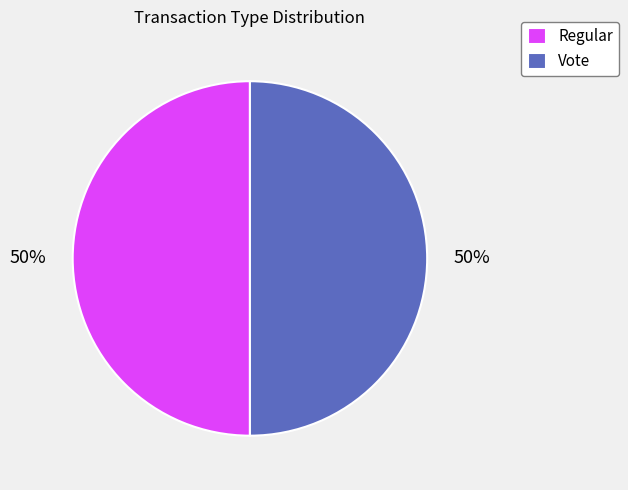

The Regular slice represents 50% of the pie. True or false?

True